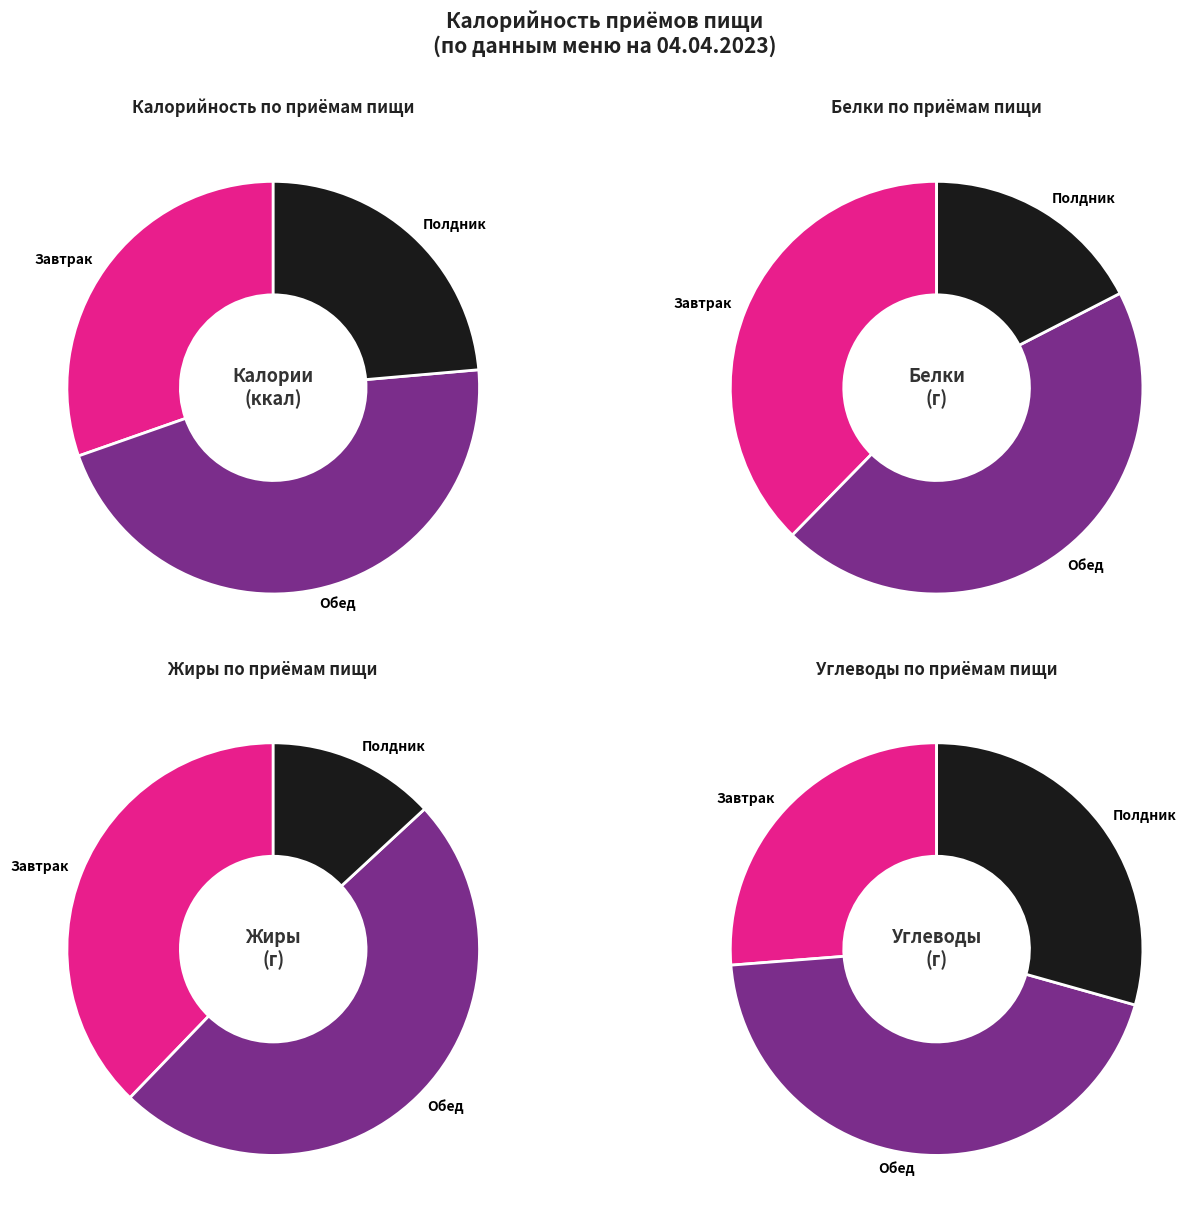

Which slice is the smallest?

Полдник